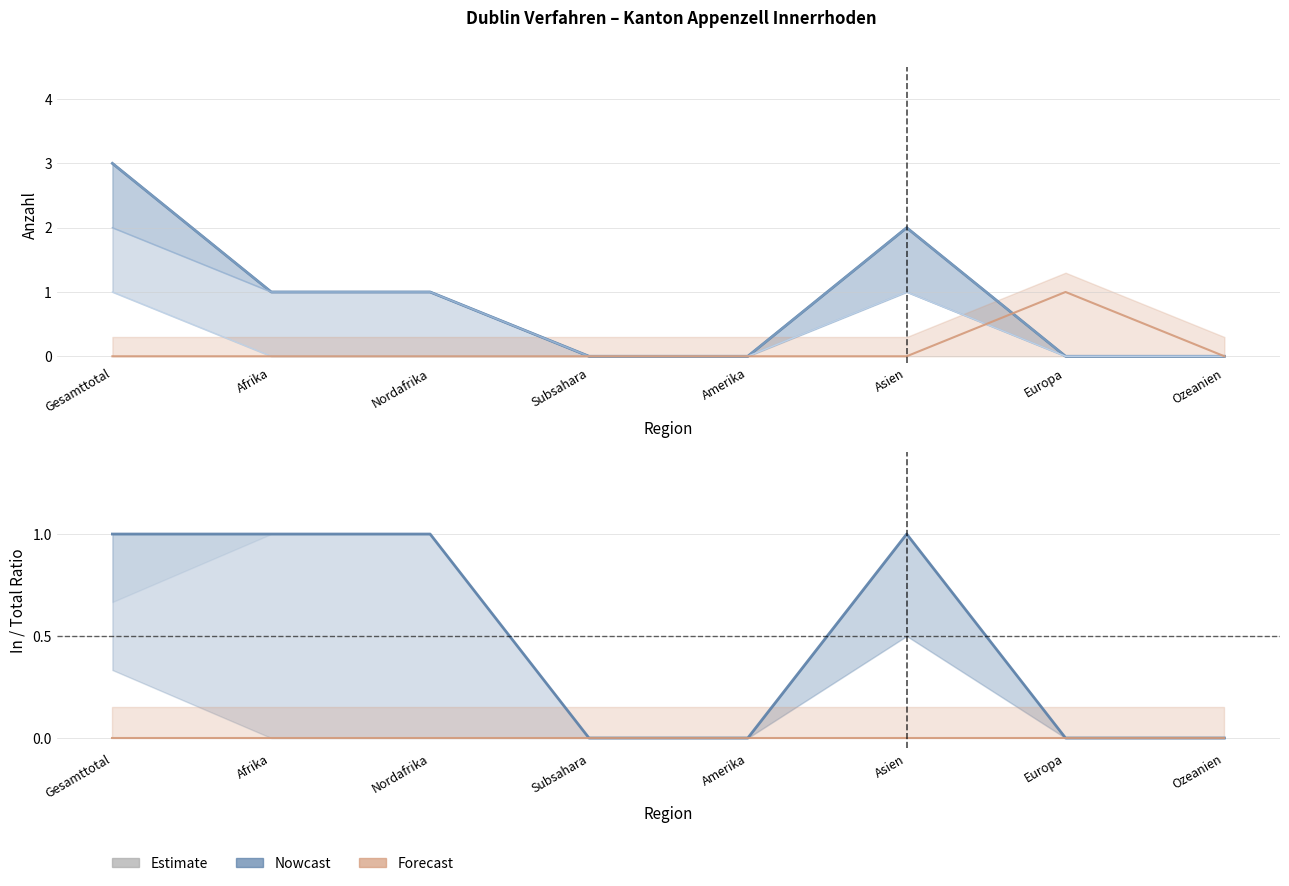

Does the chart display data point markers on the line(s)?

No